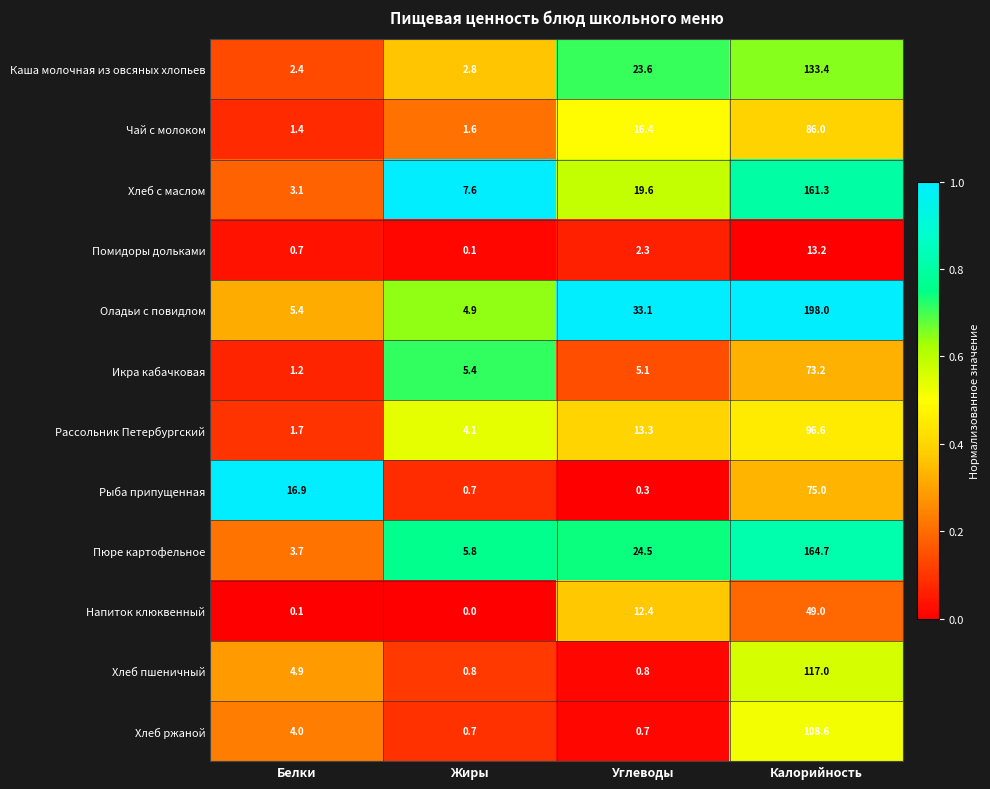

At which label does Напиток клюквенный first exceed 12?

Углеводы